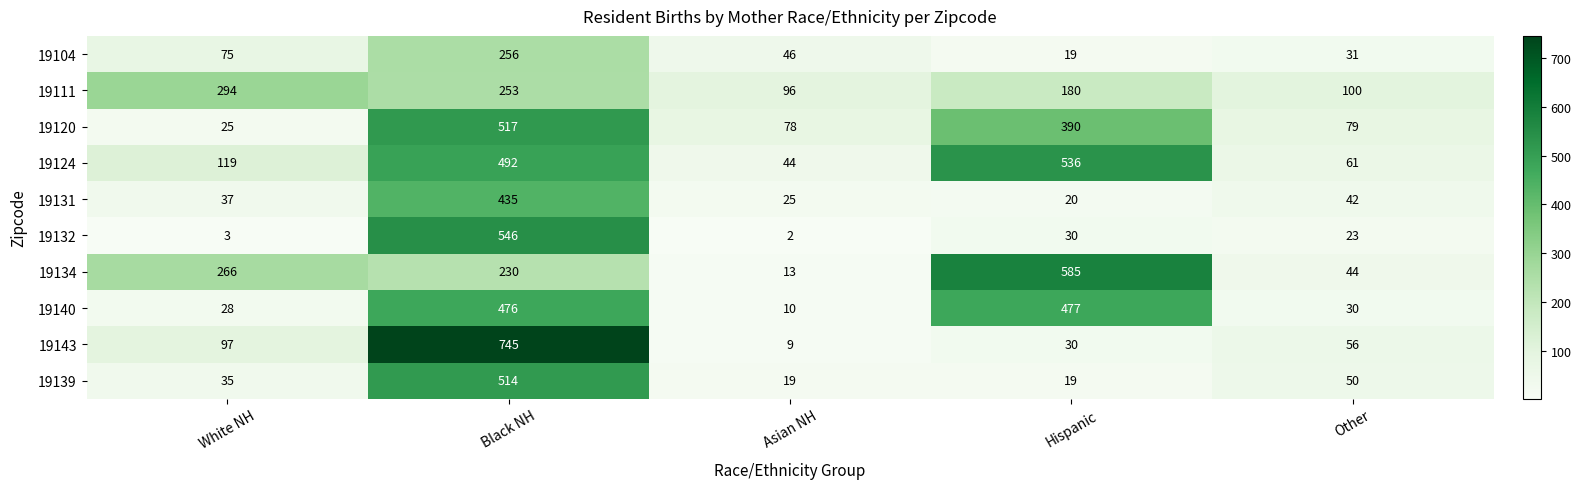

What is the approximate value of 19140 at Other, to the nearest 10?

30